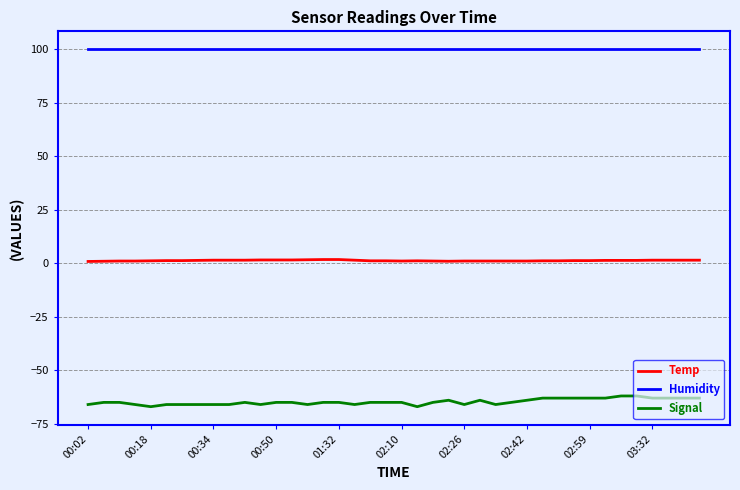

Rank the series by their average value, from highest to lowest.

Humidity, Temp, Signal